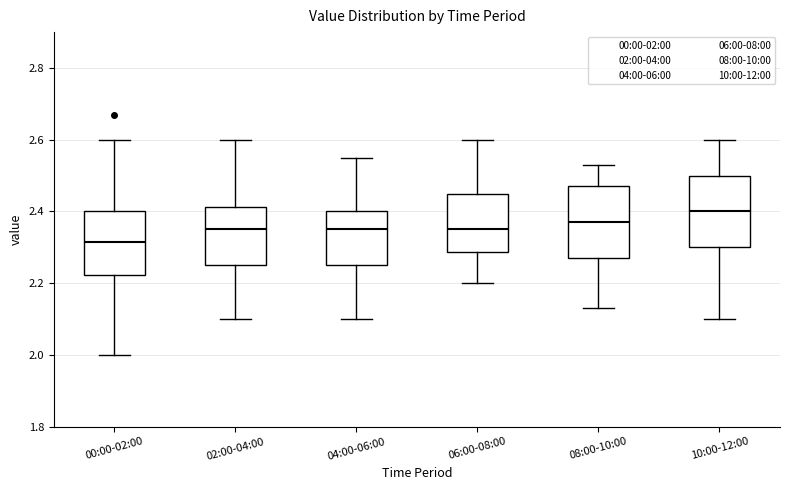

Reading left to right, read every box against the y-axis: the position of its median line, the range the box covers, and the ends of its whiskers. The values are not printed on the chart, so give them approximately, as read against the axis.

00:00-02:00: median 2.32, box 2.22 to 2.40, whiskers 2.00 to 2.60
02:00-04:00: median 2.36, box 2.26 to 2.42, whiskers 2.10 to 2.60
04:00-06:00: median 2.36, box 2.26 to 2.40, whiskers 2.10 to 2.56
06:00-08:00: median 2.36, box 2.28 to 2.46, whiskers 2.20 to 2.60
08:00-10:00: median 2.38, box 2.28 to 2.48, whiskers 2.14 to 2.54
10:00-12:00: median 2.40, box 2.30 to 2.50, whiskers 2.10 to 2.60